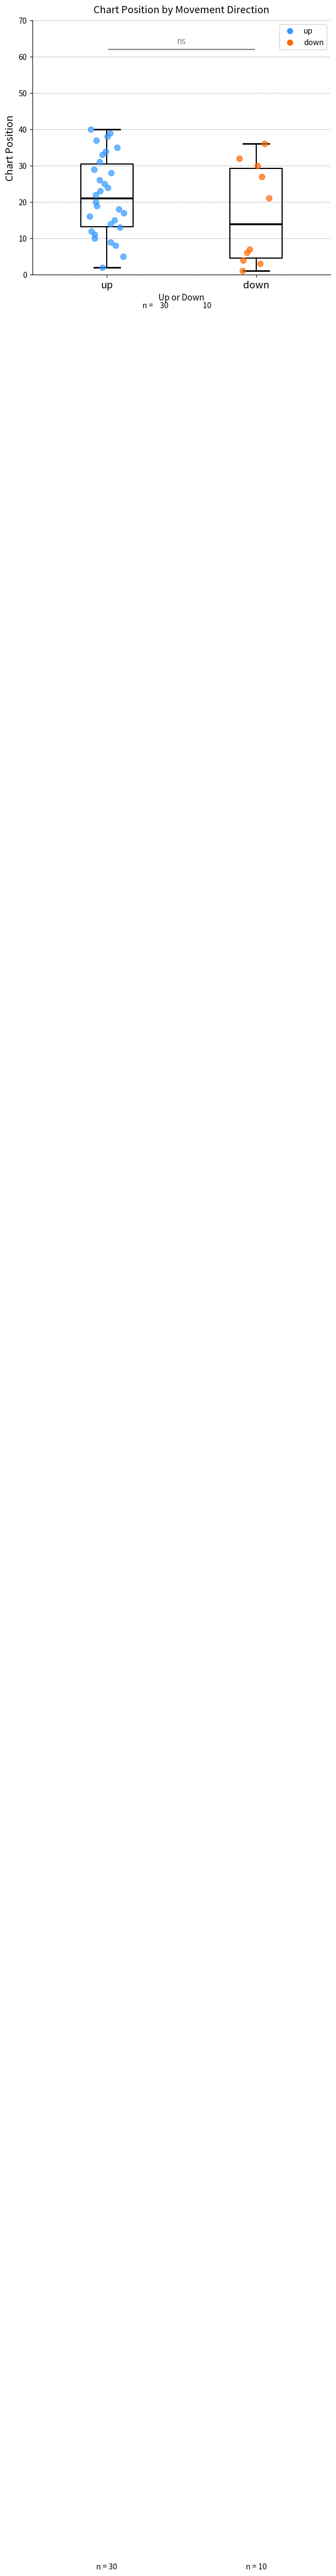

Which box's median line is the lowest?

down